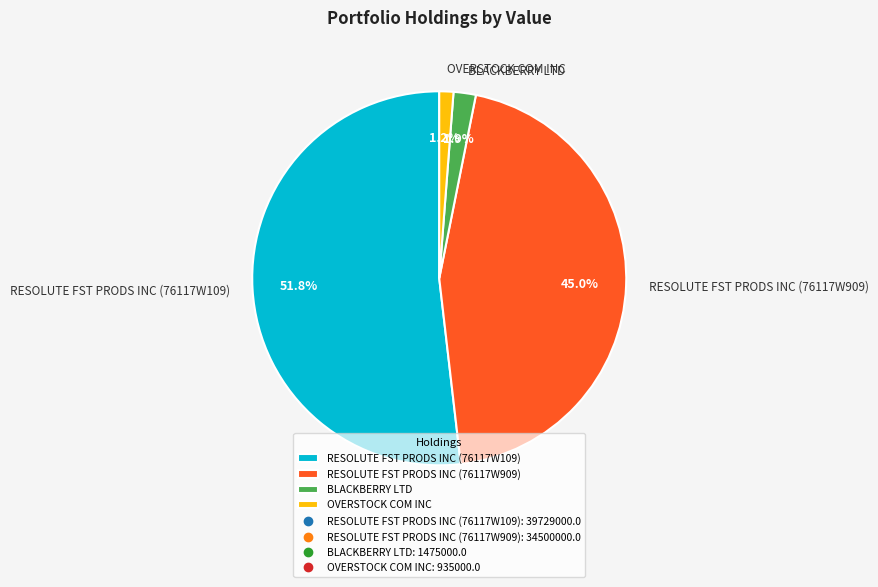

To the nearest percent, what is the difference between the OVERSTOCK COM INC and BLACKBERRY LTD slice percentages?

1%